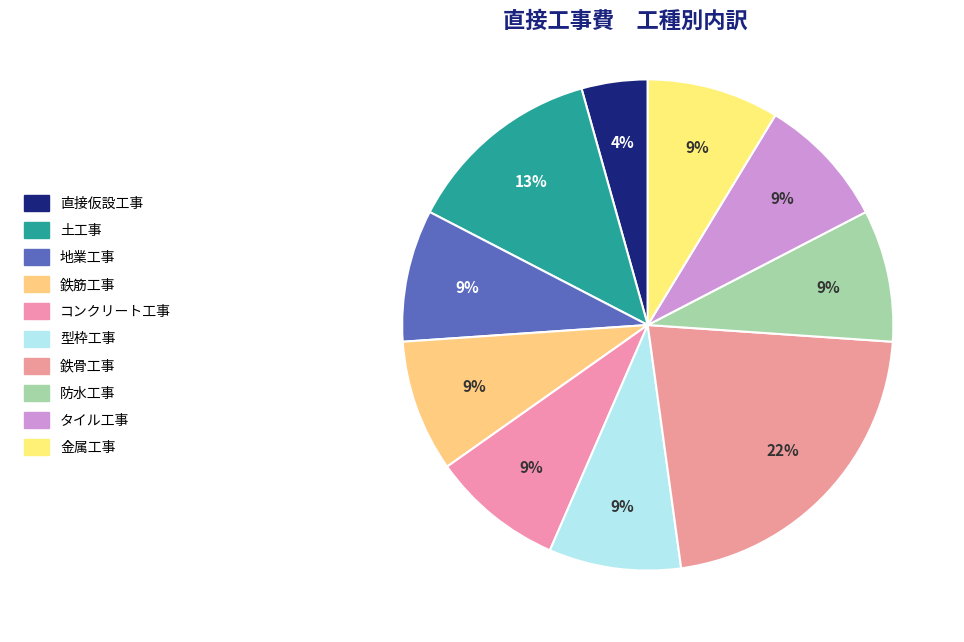

What is the smallest slice in the pie chart?

直接仮設工事